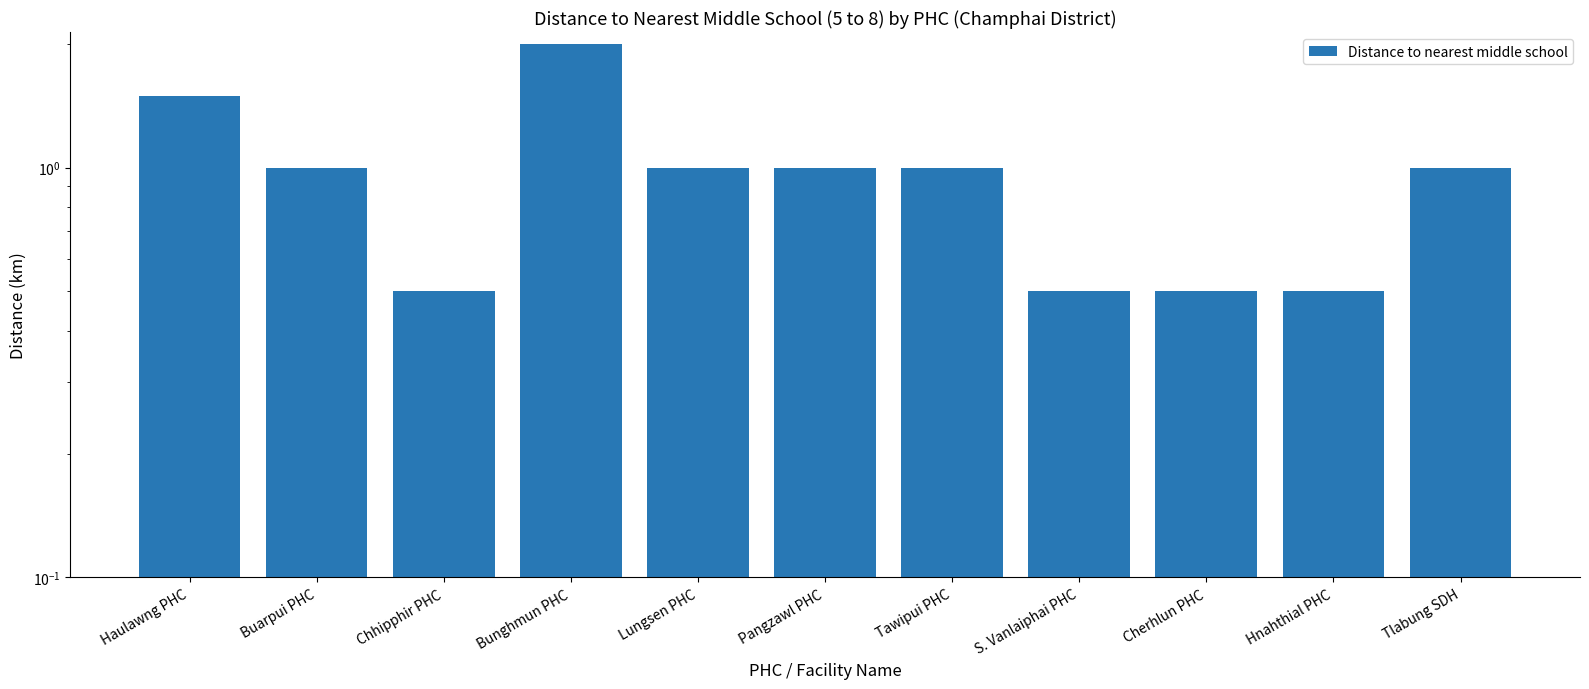

Count the number of values greater than 1.

2